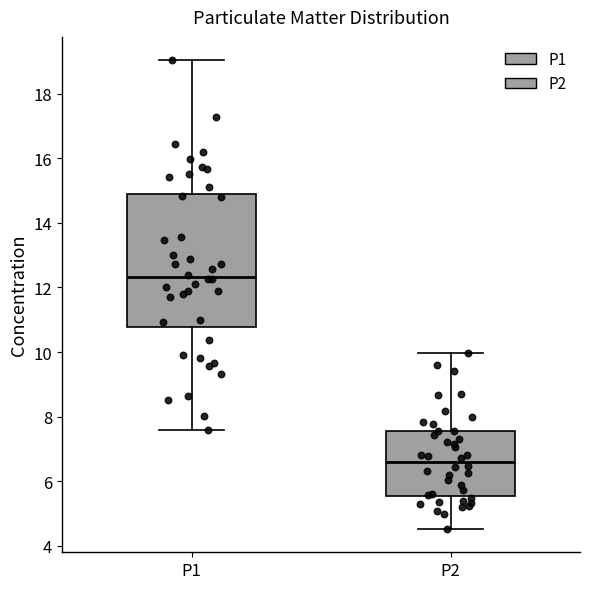

Which box is the tallest, from its lower edge to its upper edge?

P1